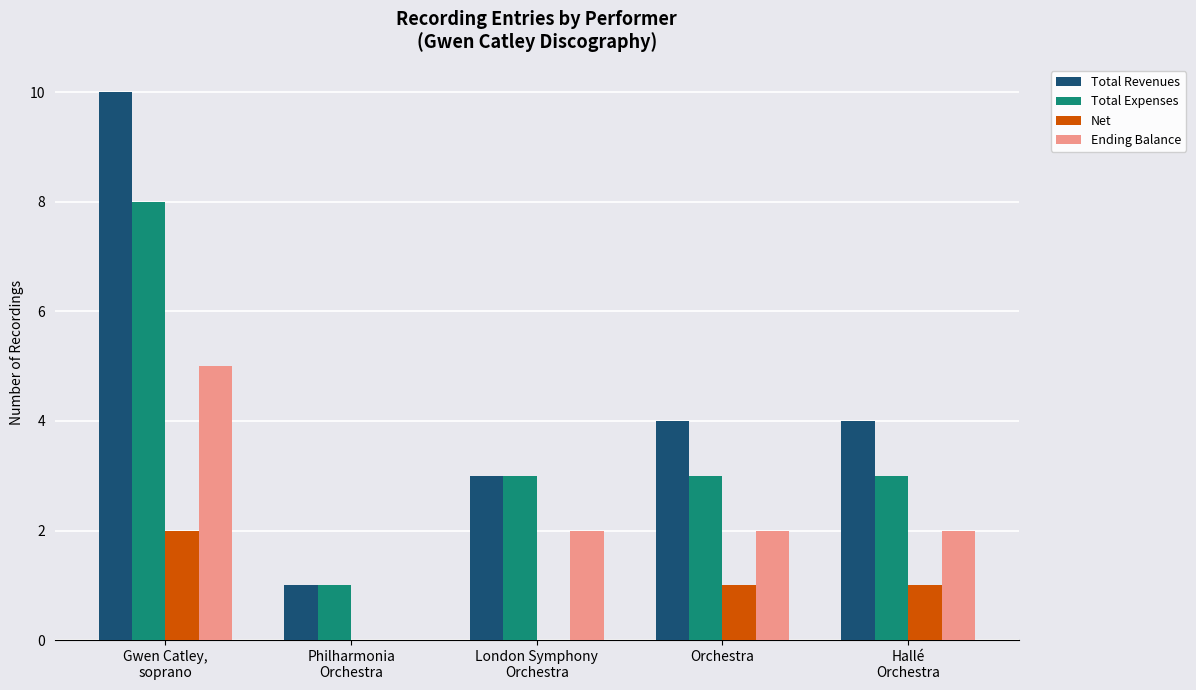

Where does the Total Expenses series first go above 3?

Gwen Catley,
soprano